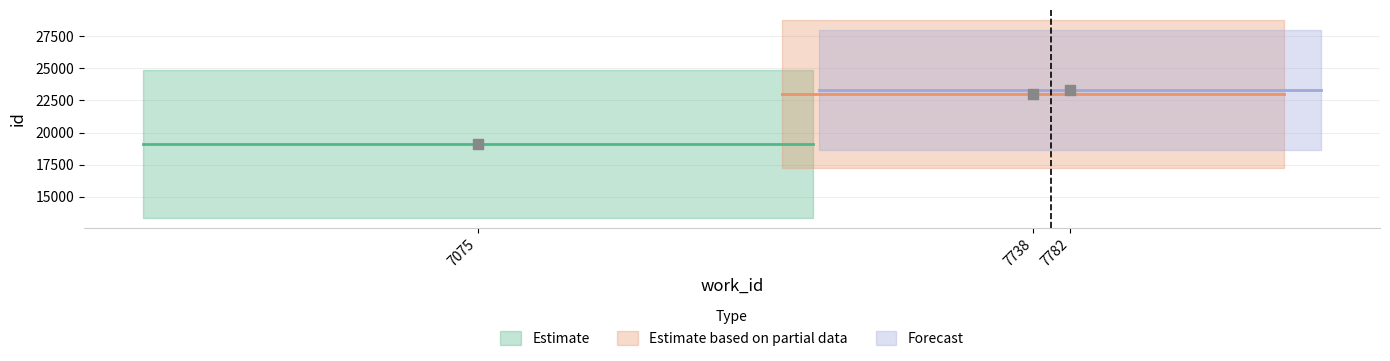

What Y value in the scatter plot is closest to 21220?

23014